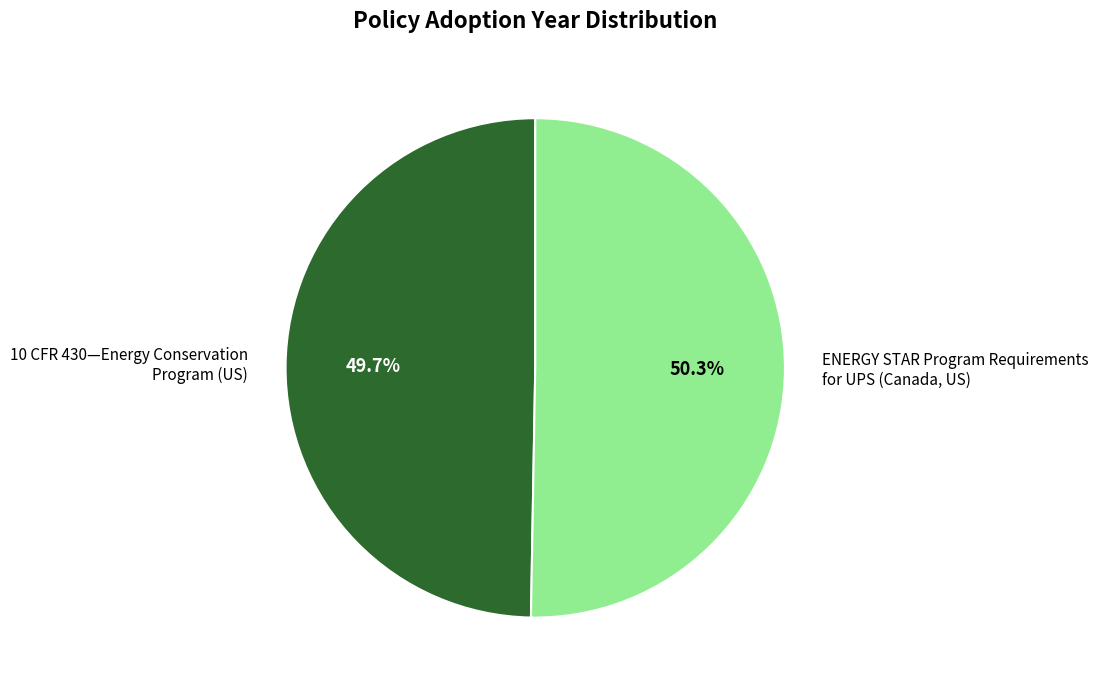

Is there any slice that represents more than half of the pie?

Yes